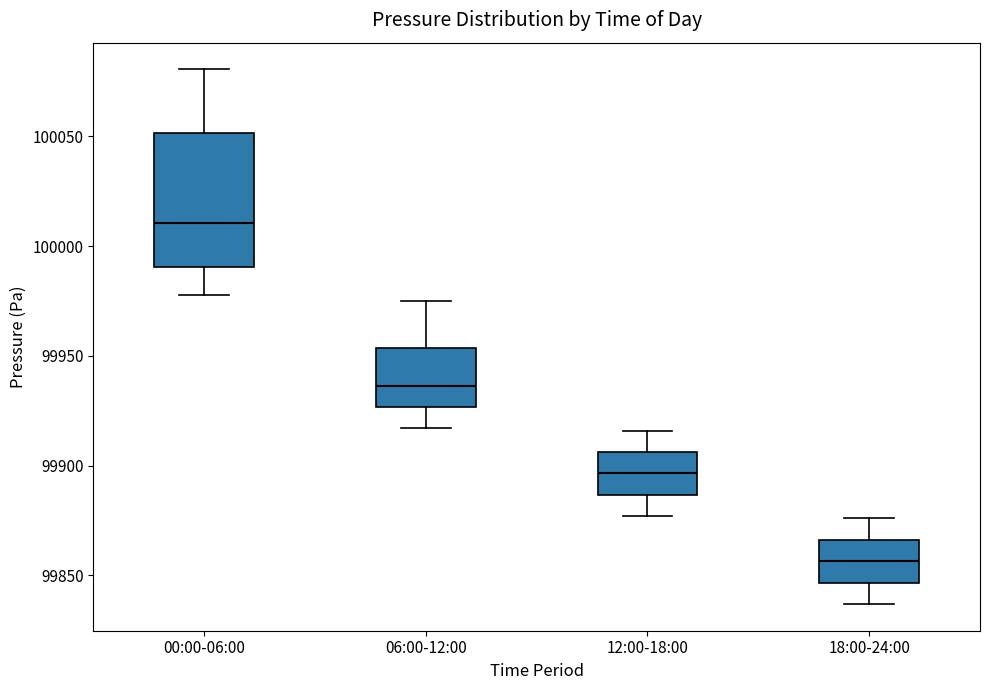

Where does the median line of the box for 18:00-24:00 sit on the y-axis? The values are not printed on the chart, so give them approximately, as read against the axis.

99855